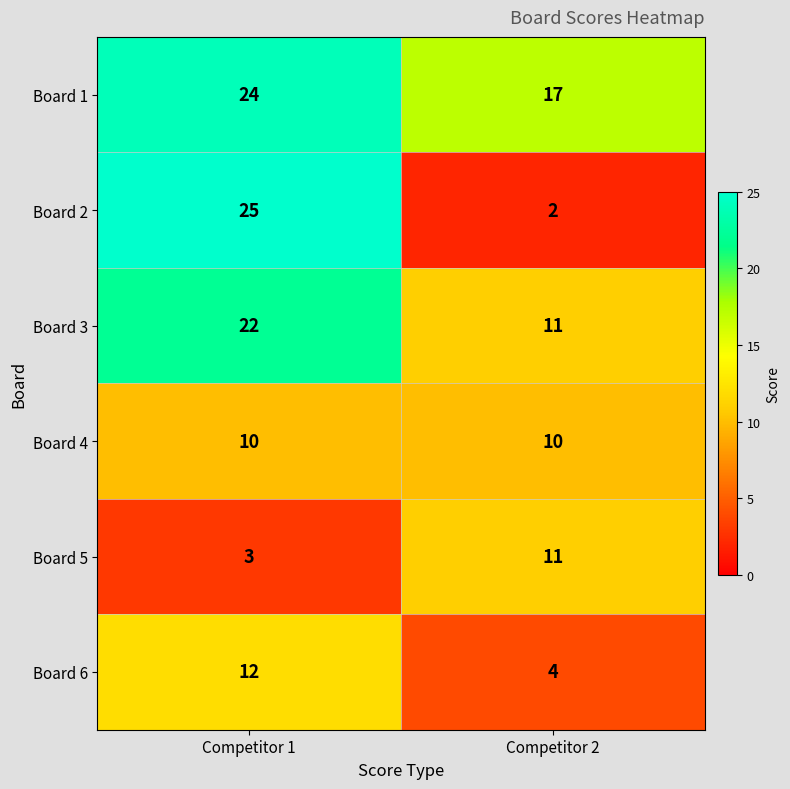

What is the sum of the Board 1 values at Competitor 1 and Competitor 2?

41